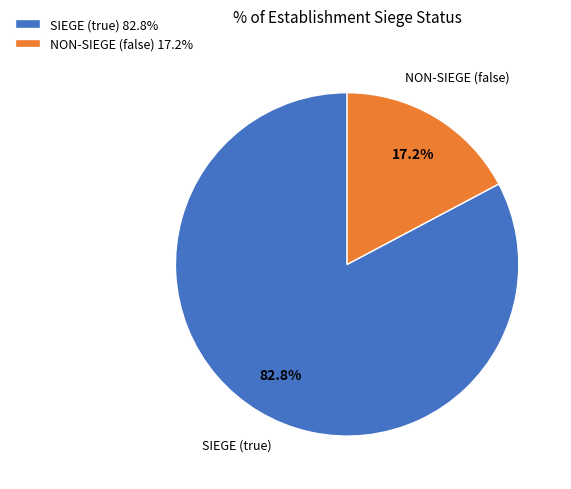

What is the largest slice in the pie chart?

SIEGE (true)